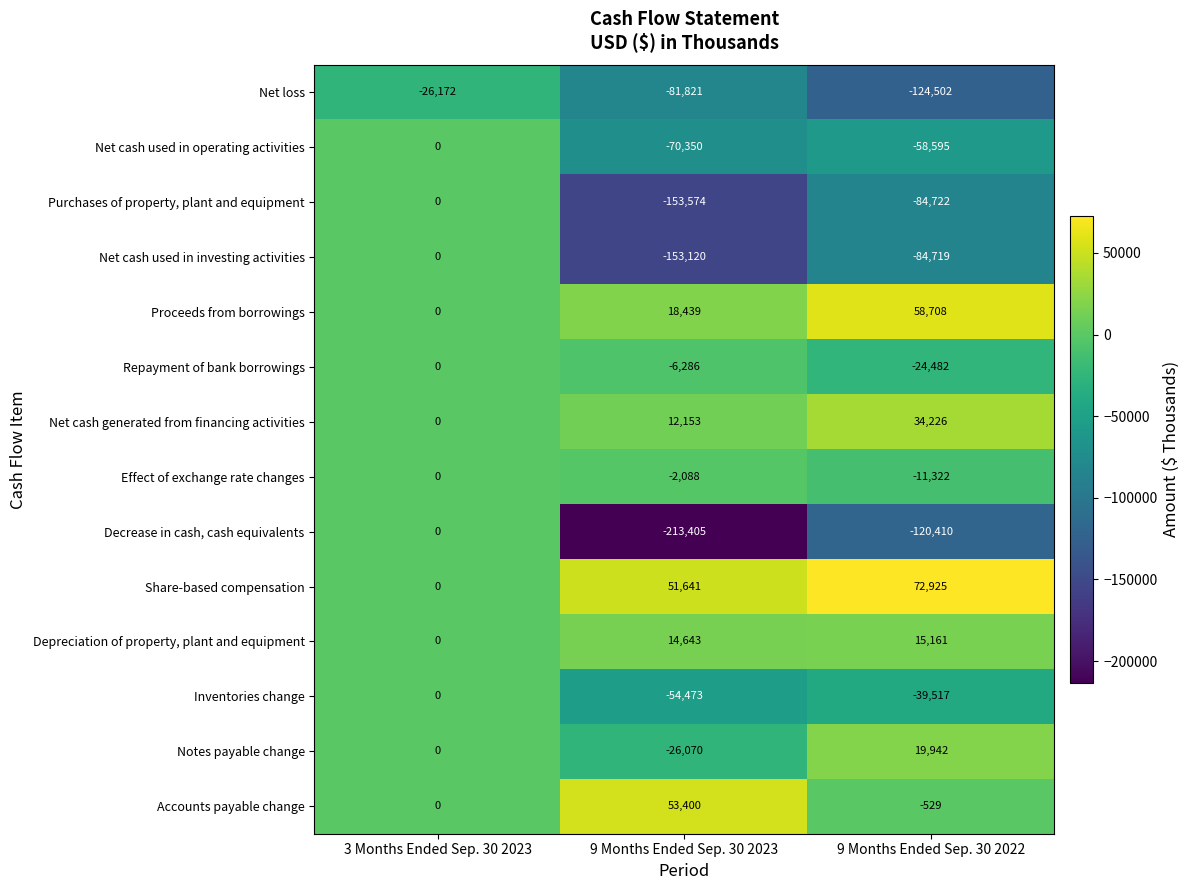

Is it true that Decrease in cash, cash equivalents equals 0 at 3 Months Ended Sep. 30 2023?

True